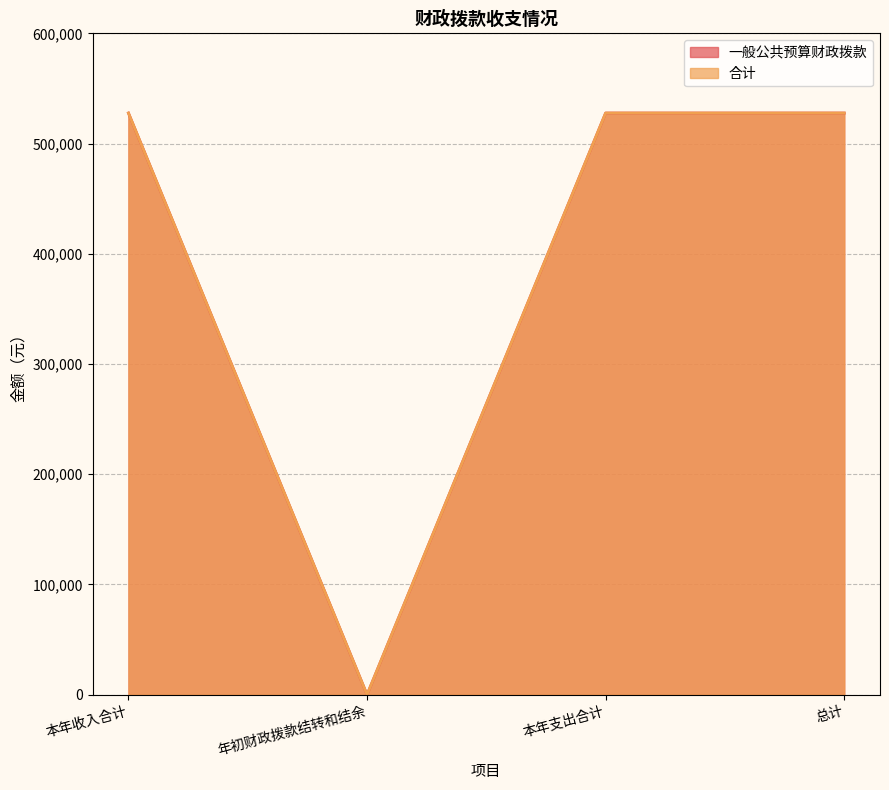

In 合计, how many points are lower than both neighbors (excluding endpoints)?

1